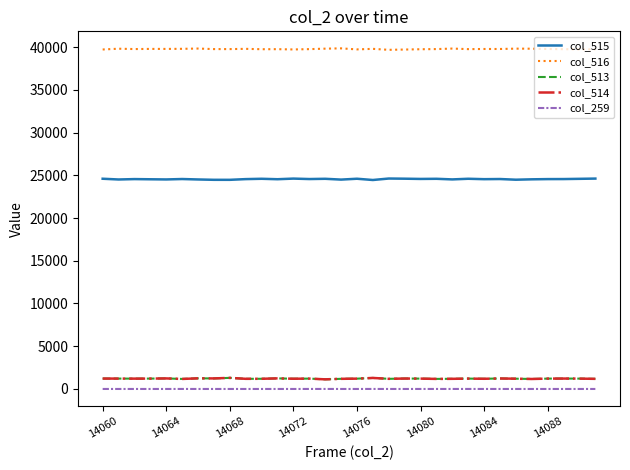

In col_515, how many points are lower than both neighbors (excluding endpoints)?

11